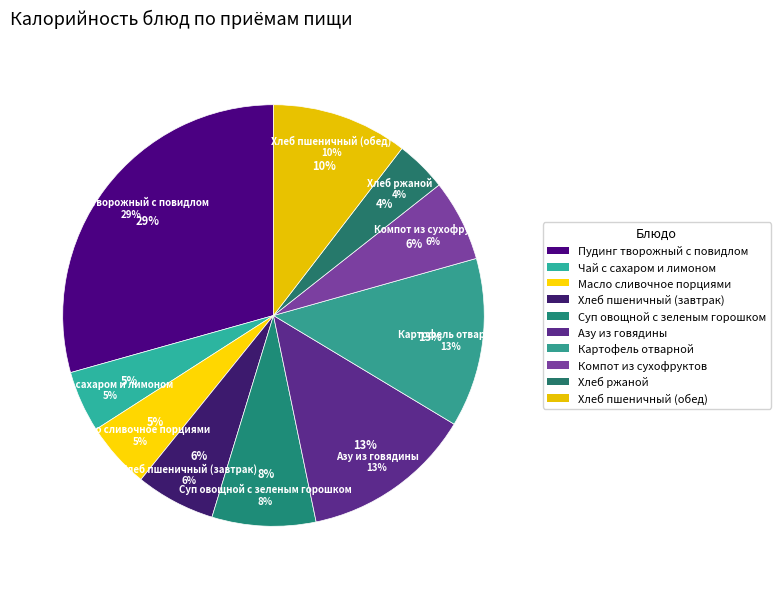

True or false: Хлеб ржаной accounts for 4% of the total.

True